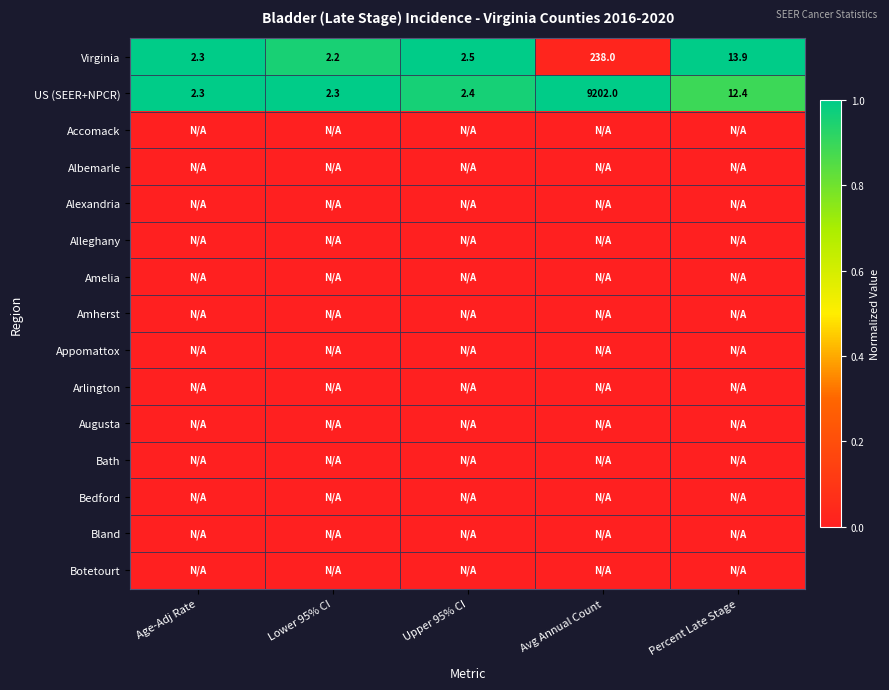

What is the difference between the Virginia values at Percent Late Stage and Lower 95% CI?

11.7